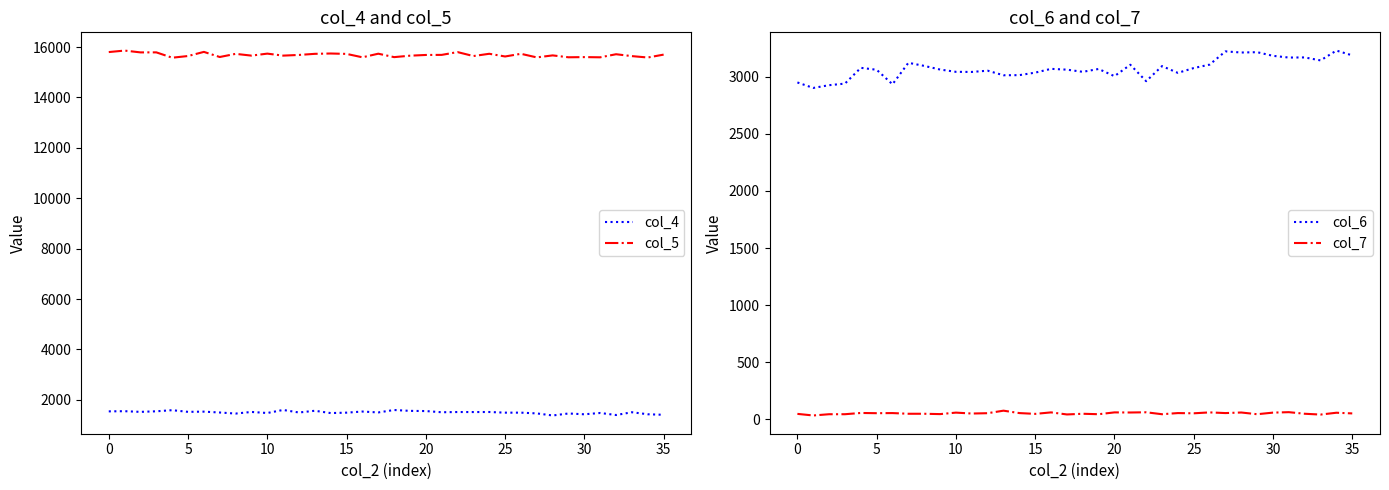

True or false: col_6 and col_7 intersect in this chart.

False